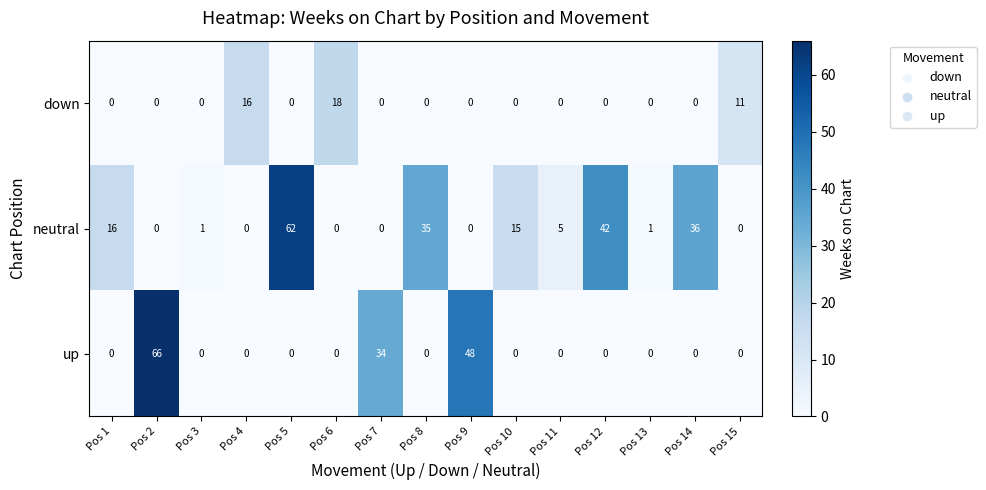

How many positive values does the down series have?

3